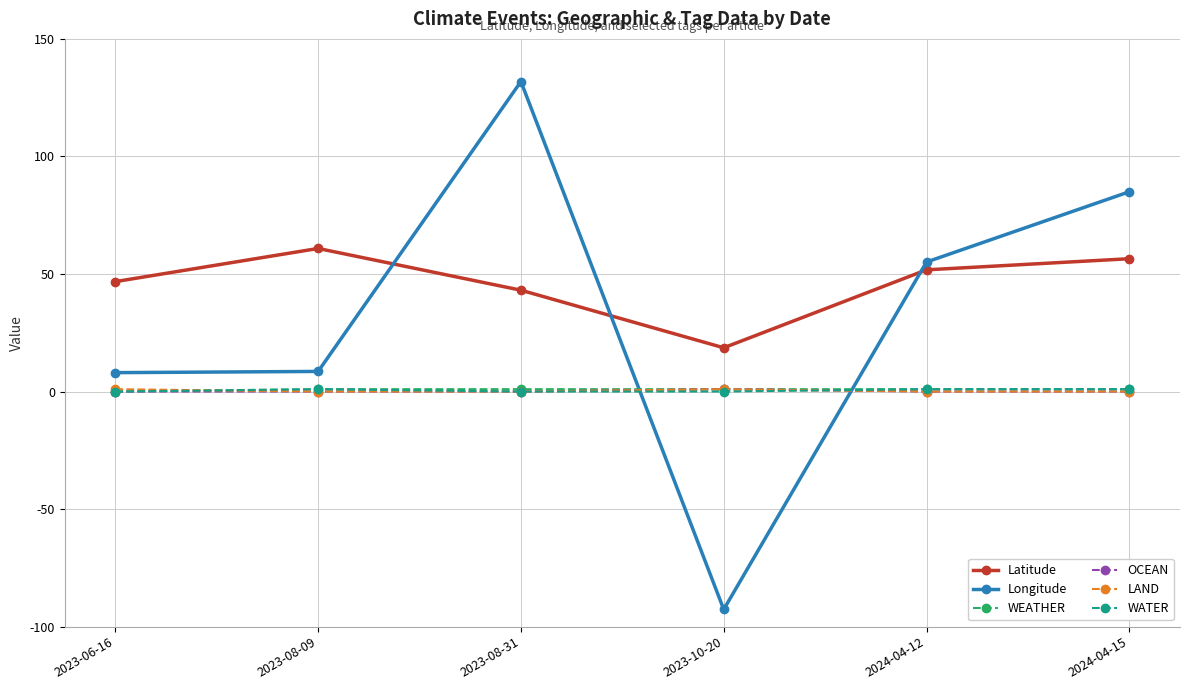

Does the chart have visible grid lines?

Yes